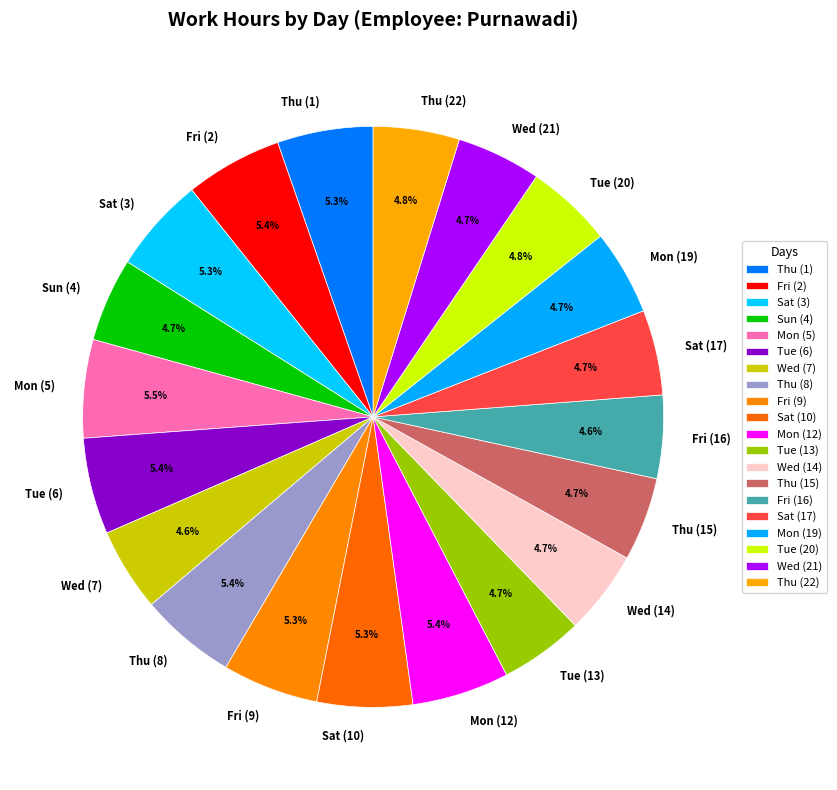

Approximately how many times larger is the value at Sat (3) compared to Wed (14)?

1.1